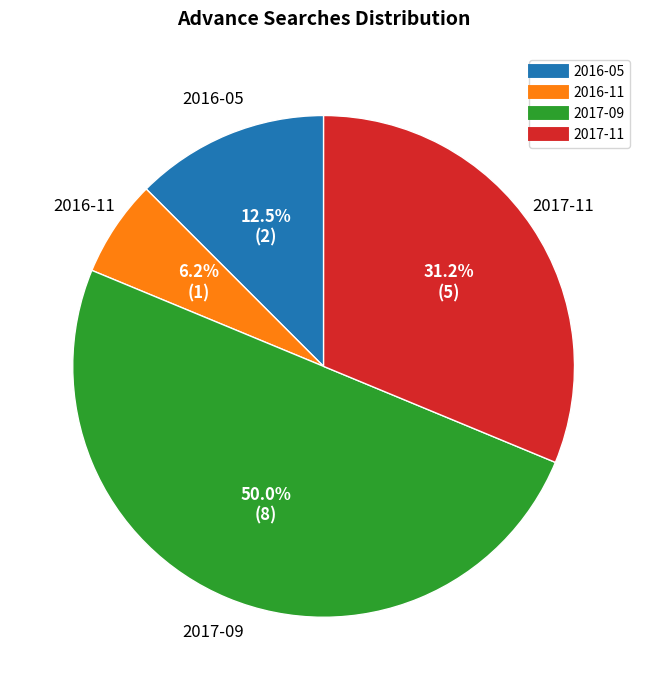

How many segments does this pie chart have?

4